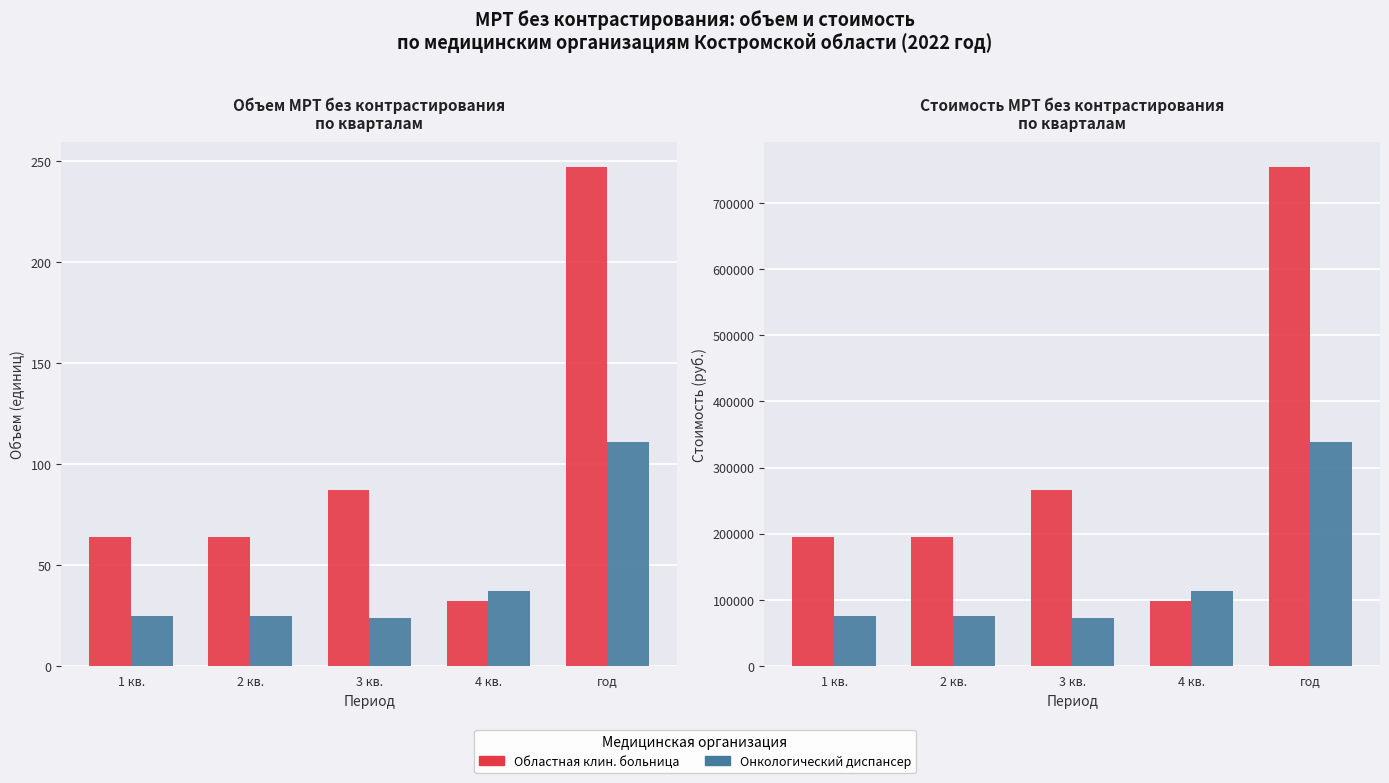

True or false: Областная клин. больница has a value of 249393 at год.

False